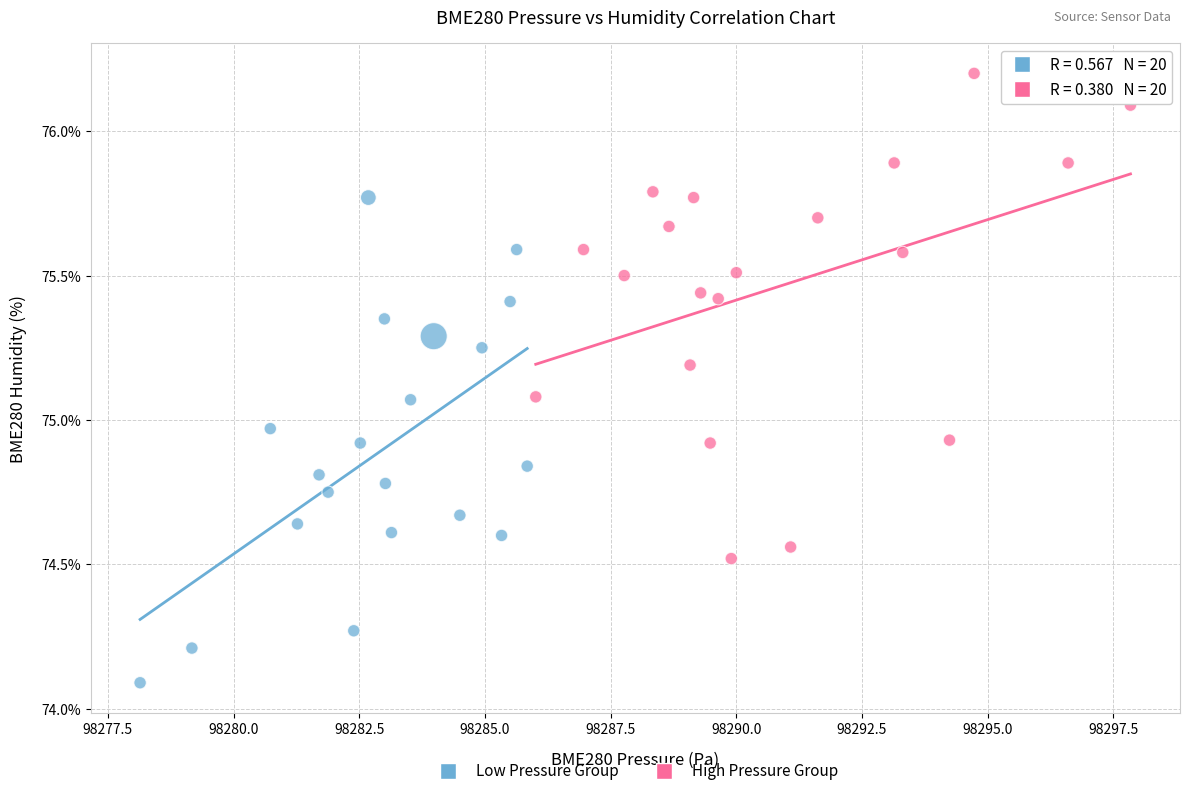

Which series contains the lowest Y value?

Low Pressure Group